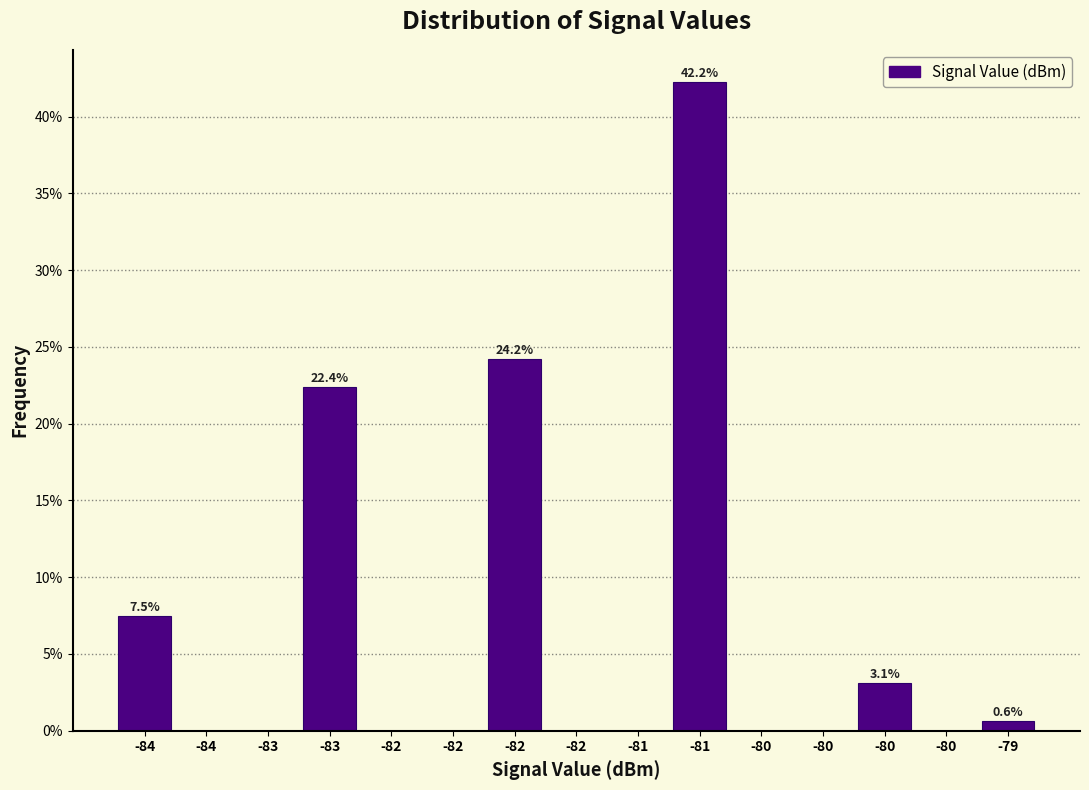

How many data points does each series have?

15